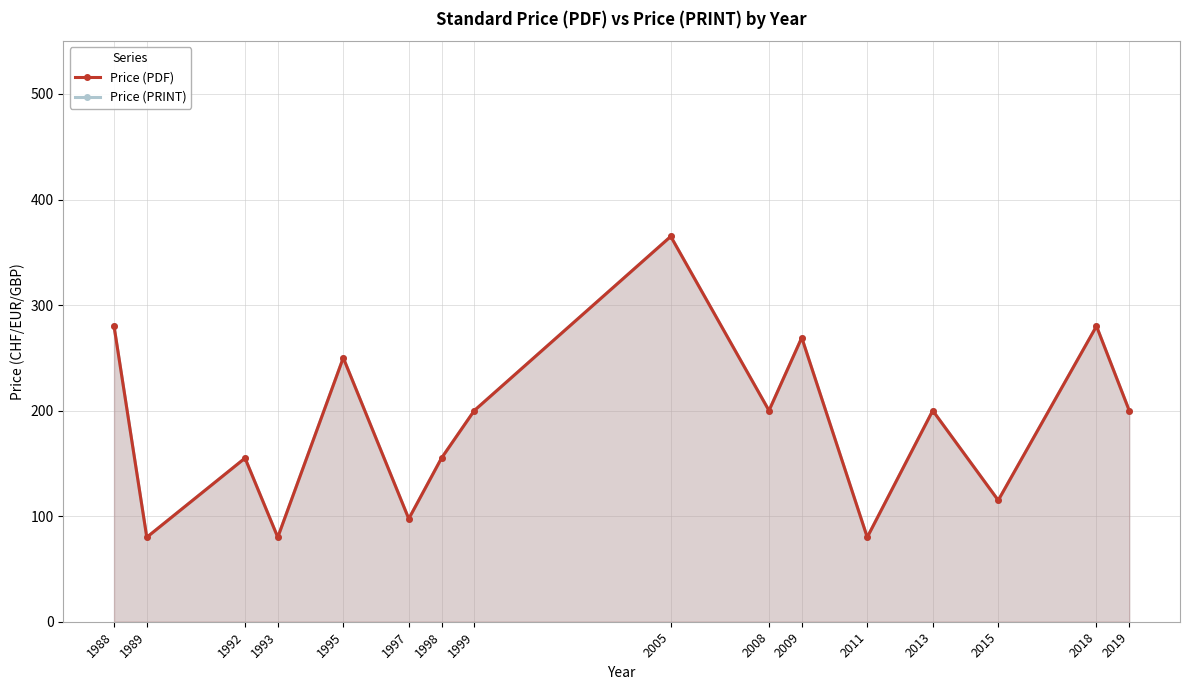

What is the difference between the Price (PDF) values at 2011 and 2015?

35.0